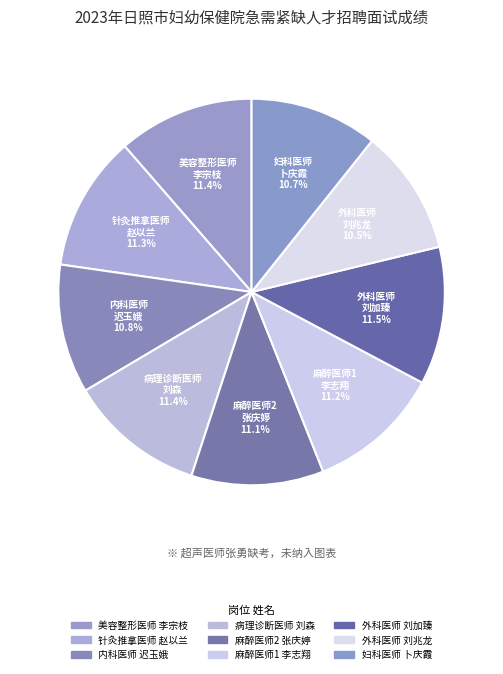

To the nearest percent, what is the average slice percentage?

11%